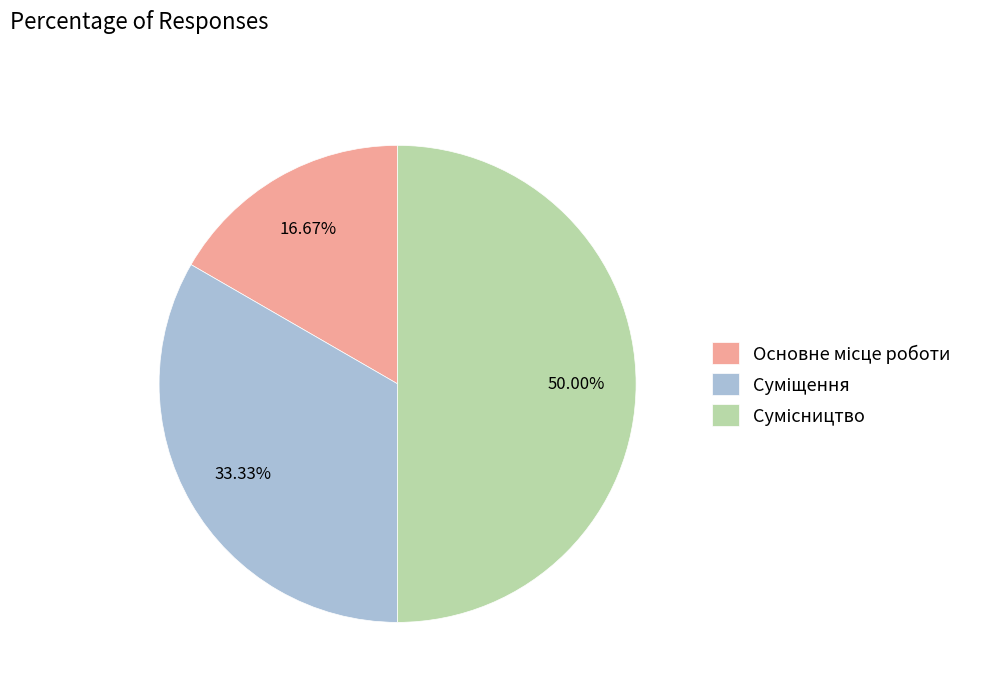

Count the number of slices in the pie.

3